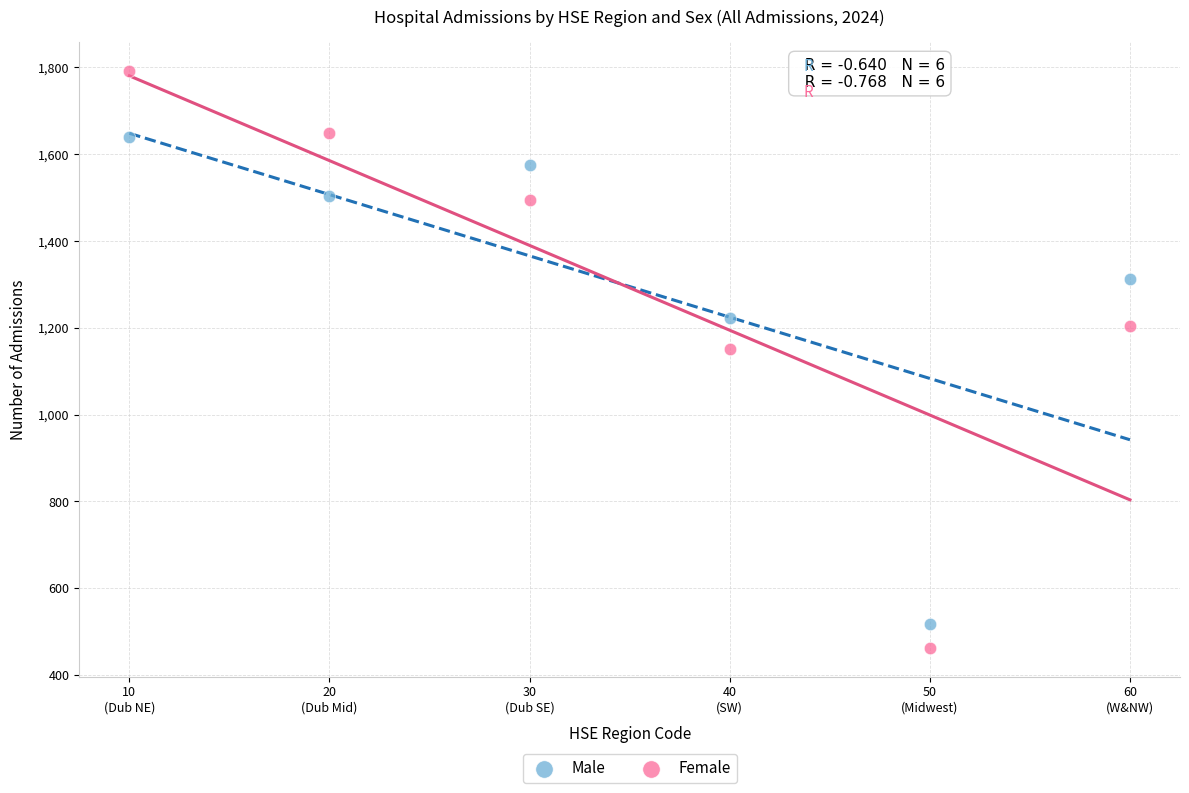

In the Male series, what Y value is closest to 1078?

1222